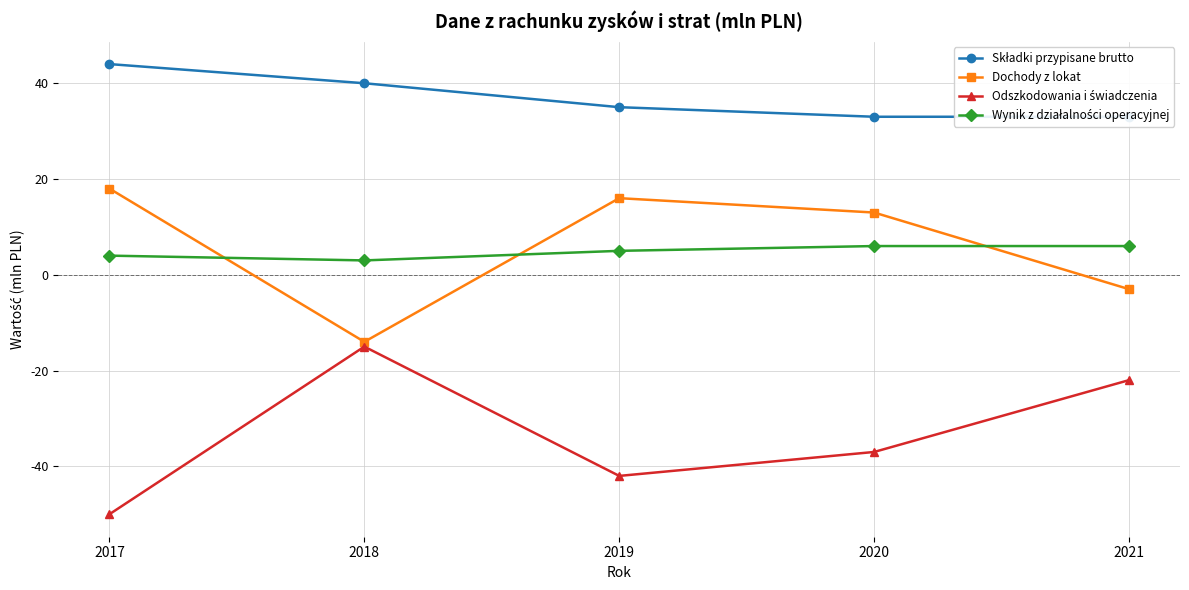

List the labels in order of Wynik z działalności operacyjnej value, largest first.

2020, 2021, 2019, 2017, 2018